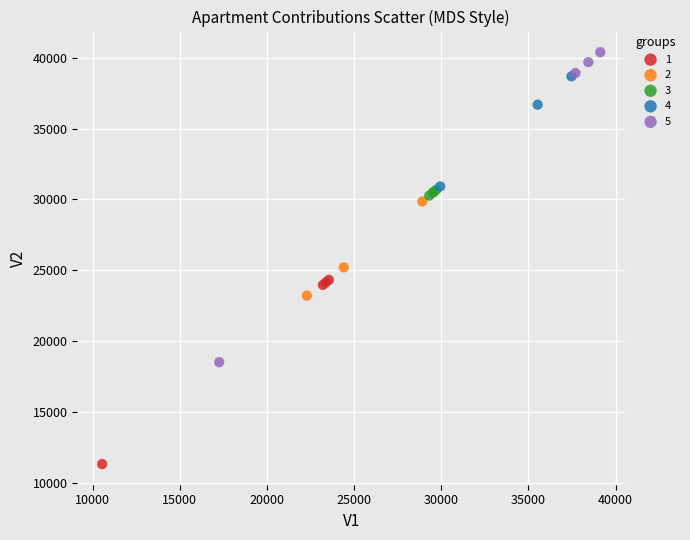

Which series reaches the maximum Y coordinate?

5